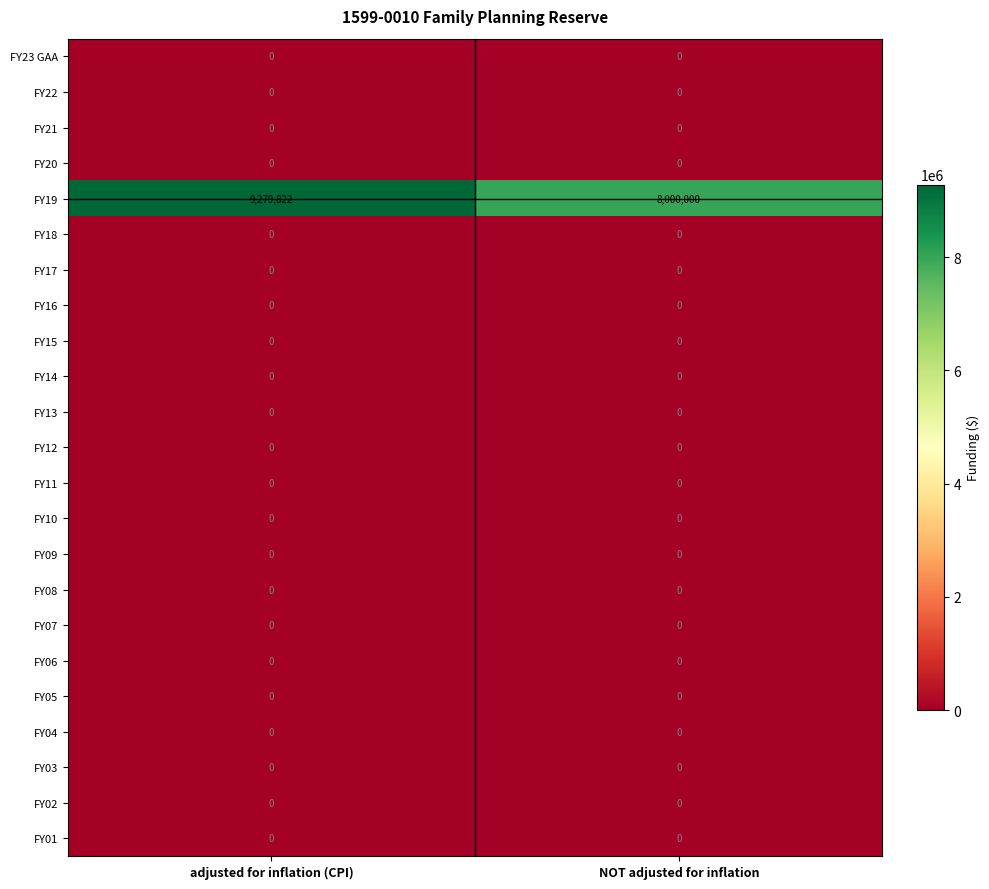

Which series has the largest total across all categories?

FY19